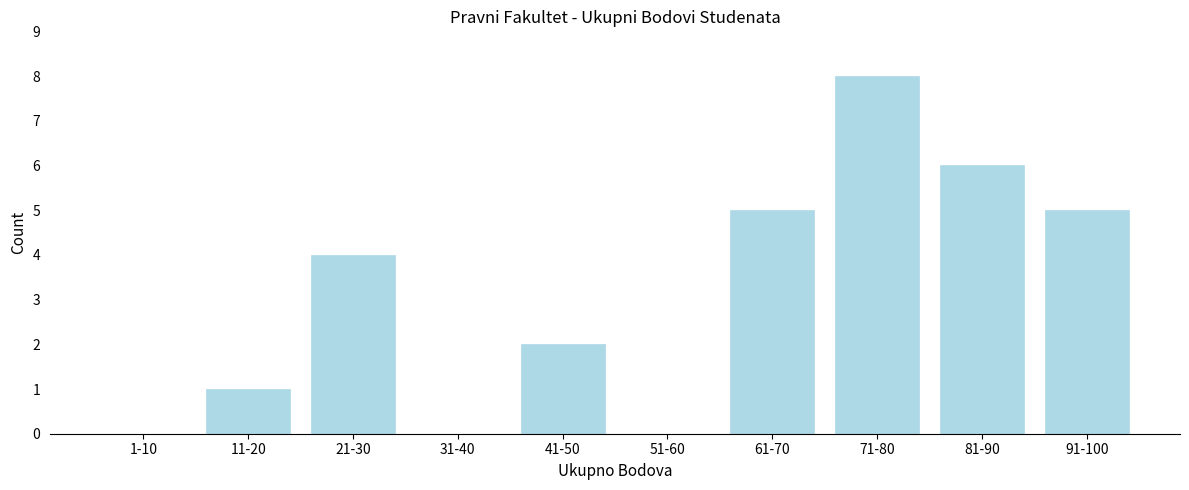

Reading left to right, extract all data points from this chart.

1-10=0	11-20=1	21-30=4	31-40=0	41-50=2	51-60=0	61-70=5	71-80=8	81-90=6	91-100=5